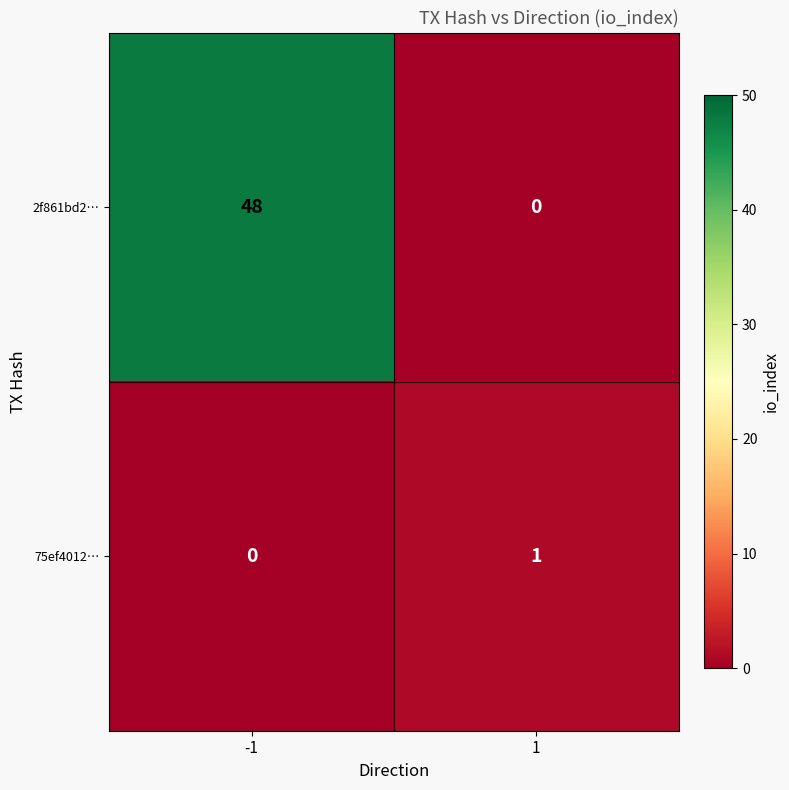

How many categories are shown in the chart?

2